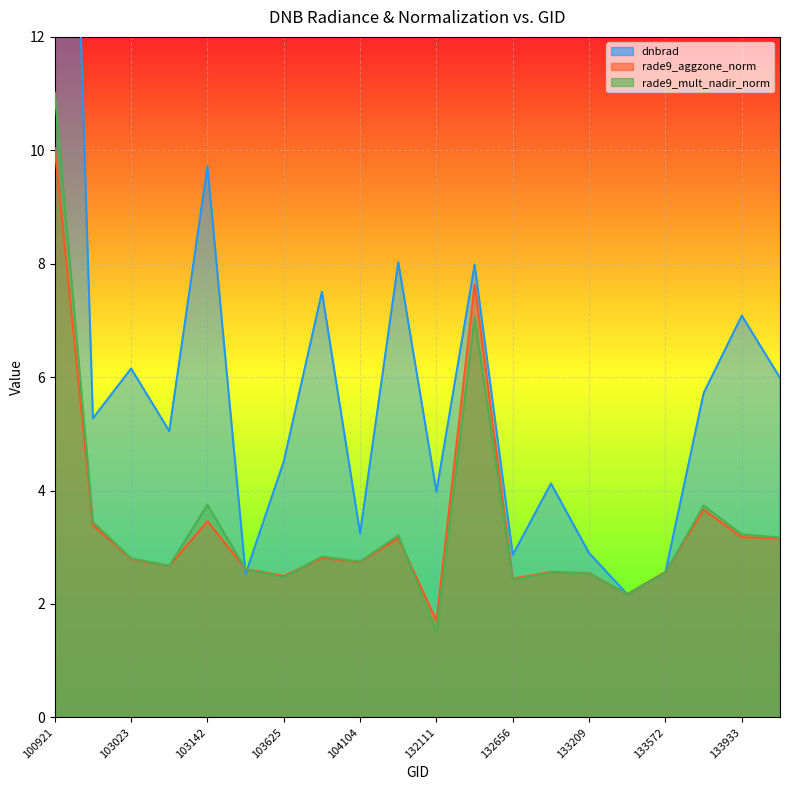

Where is the first local minimum for dnbrad?

102904